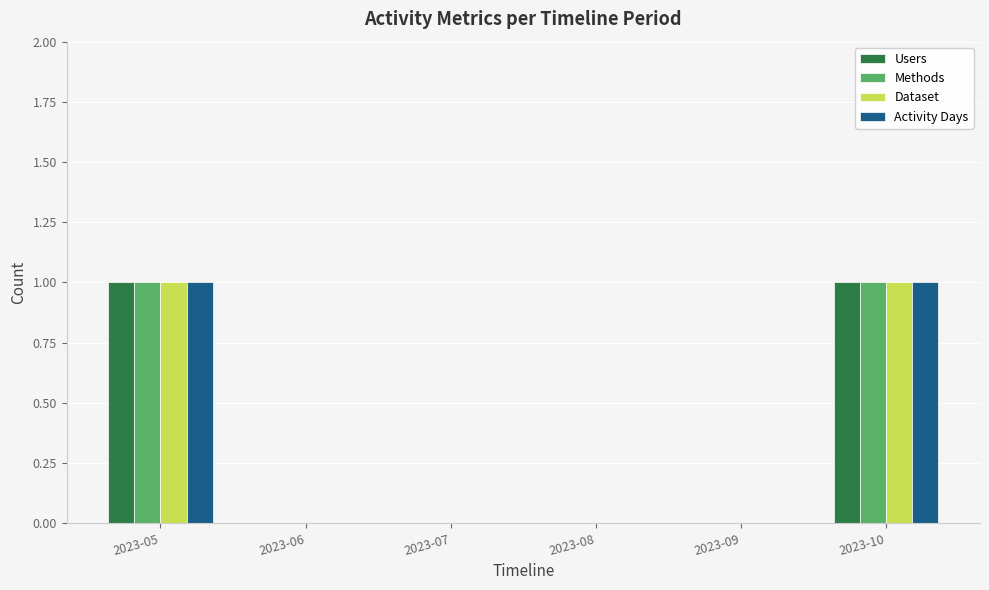

Count the number of data series in this chart.

4